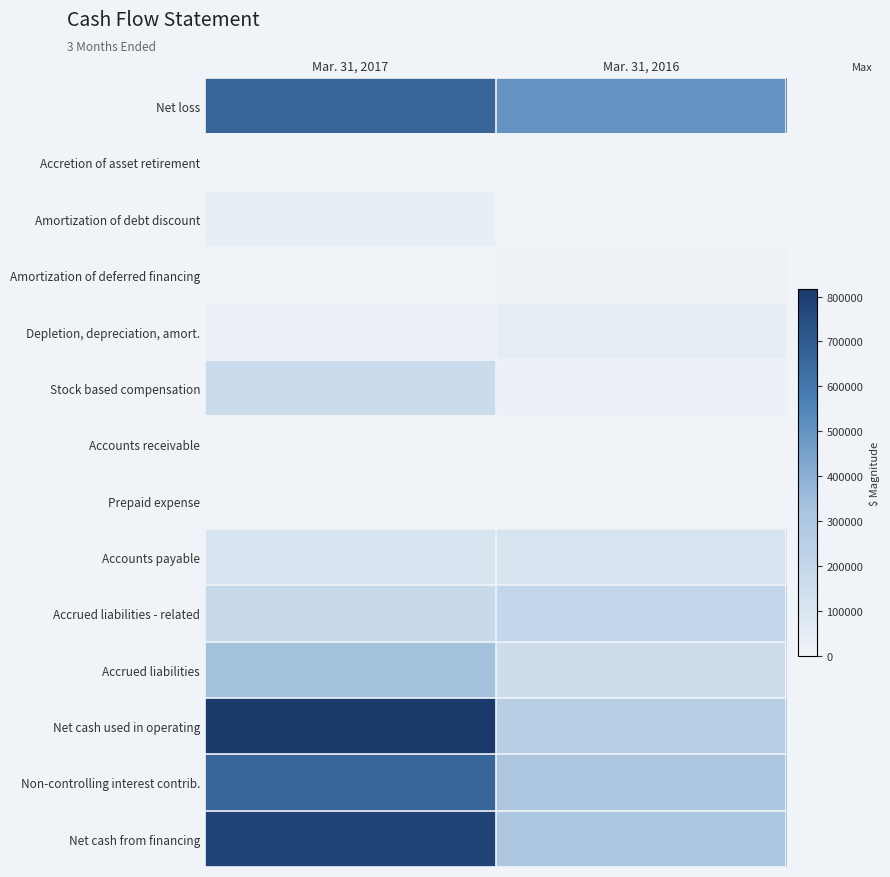

At which category is the sum across all series the highest?

Mar. 31, 2017